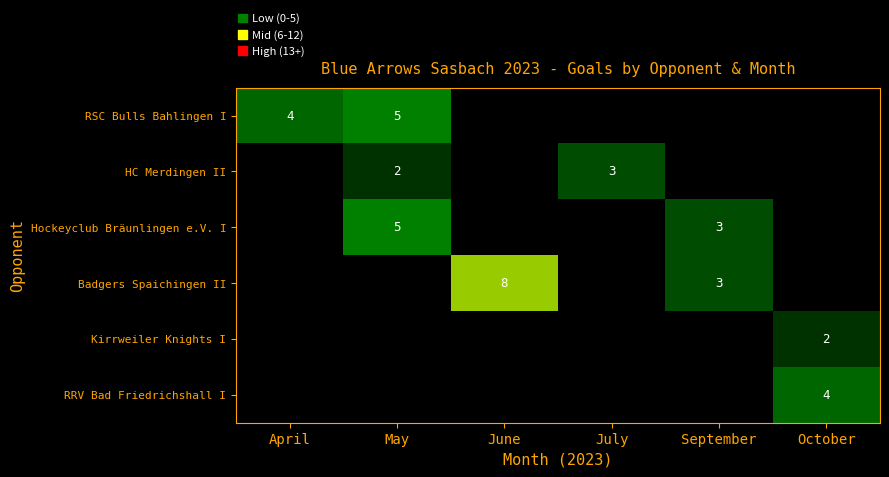

The Hockeyclub Bräunlingen e.V. I series shows 2 at September. True or false?

False